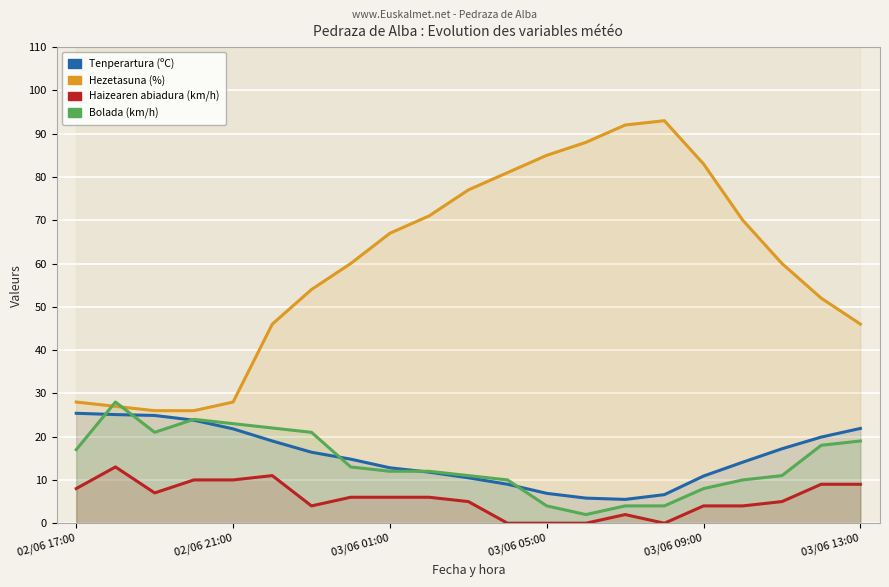

True or false: Hezetasuna (%) and Bolada (km/h) intersect in this chart.

True